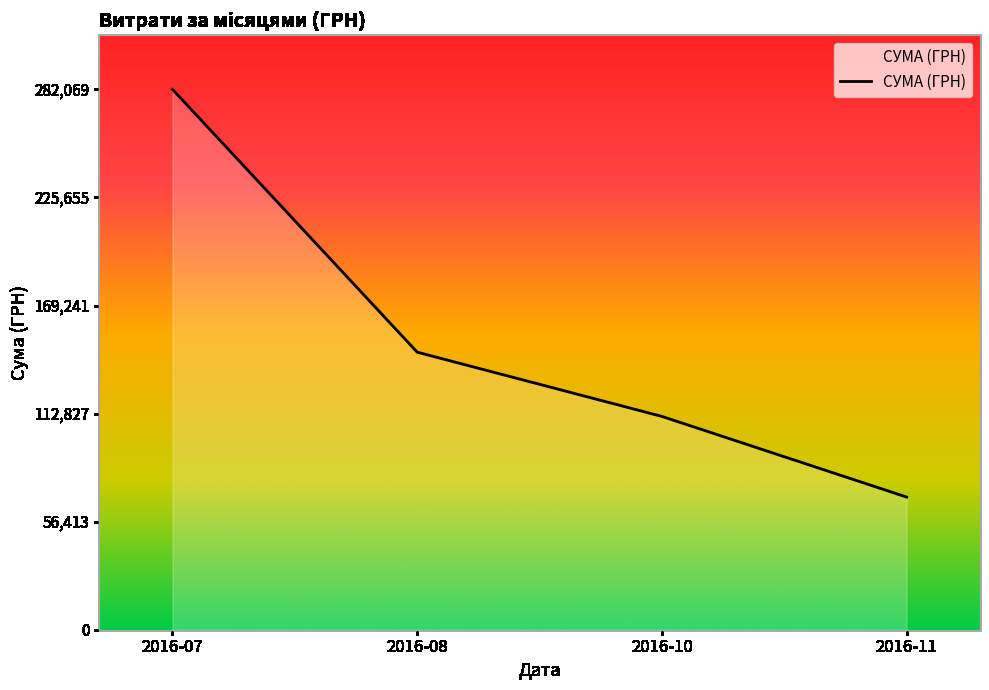

Is it true that the value at 2016-11 is 69252.4?

True